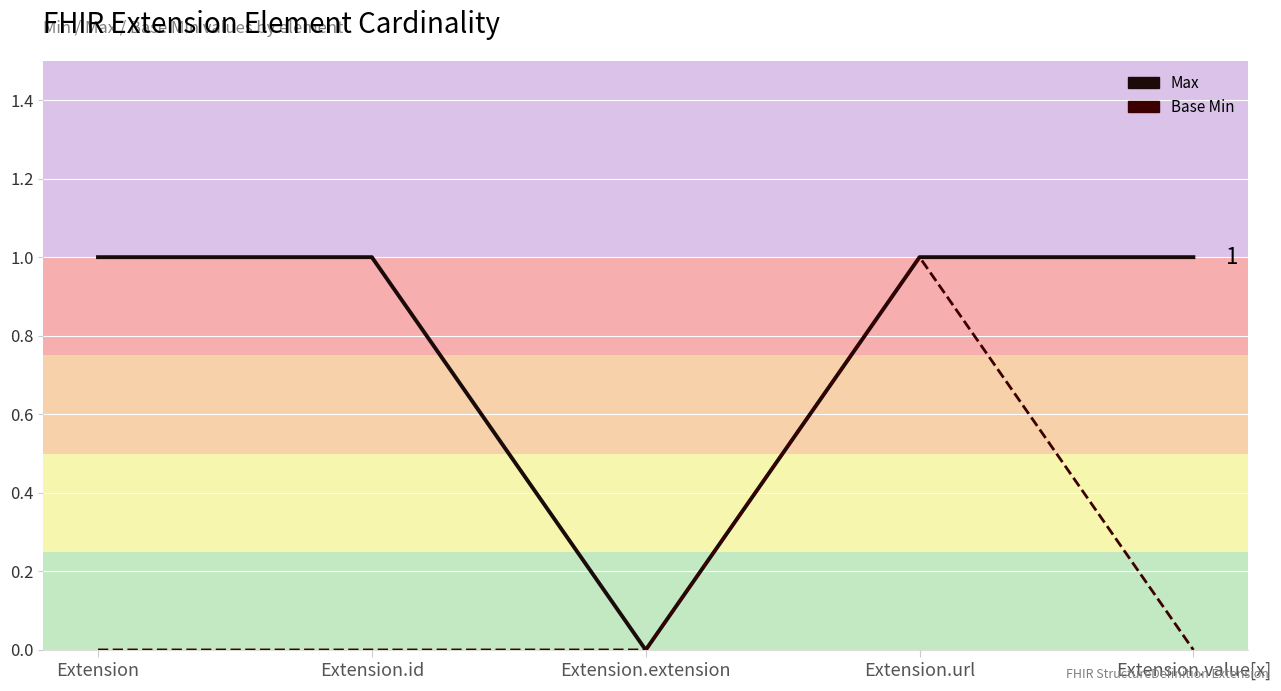

Between Extension.url and Extension.id, which is larger?

Extension.url